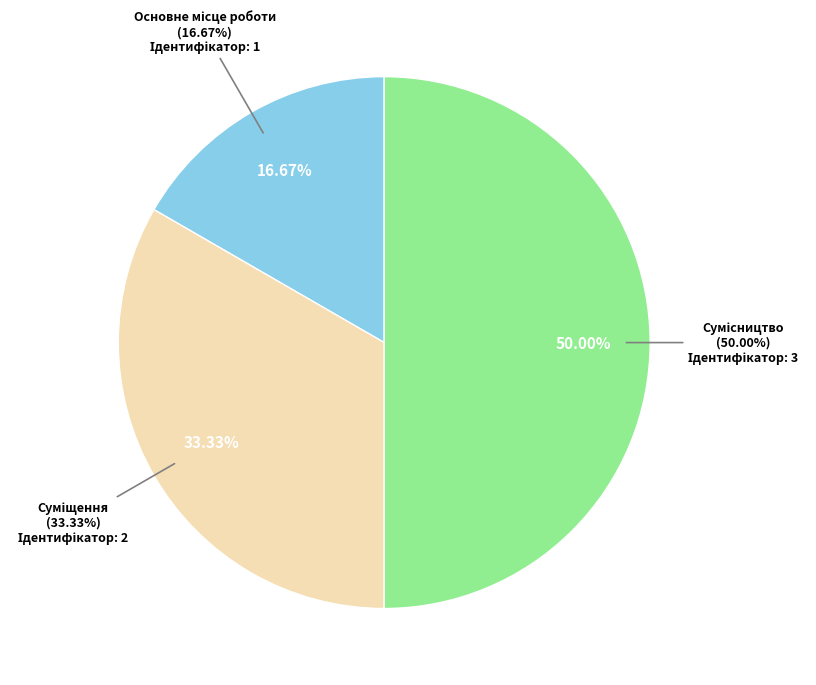

Combined, what portion of the pie is Основне місце роботи and Суміщення?

50.0%